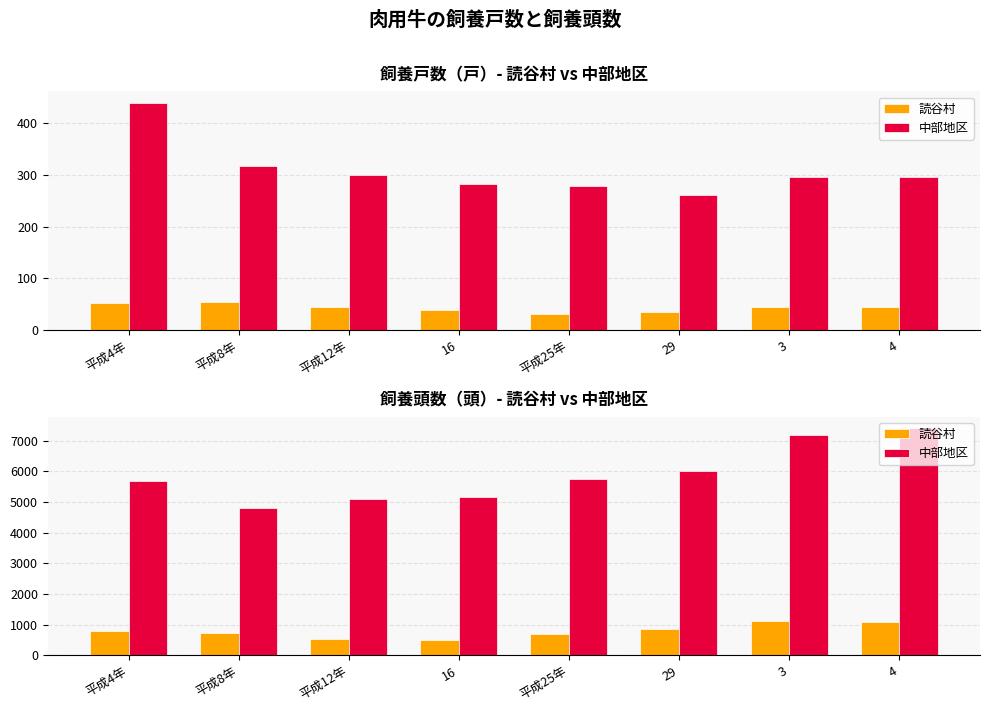

What are all the series names shown in the legend?

読谷村, 中部地区